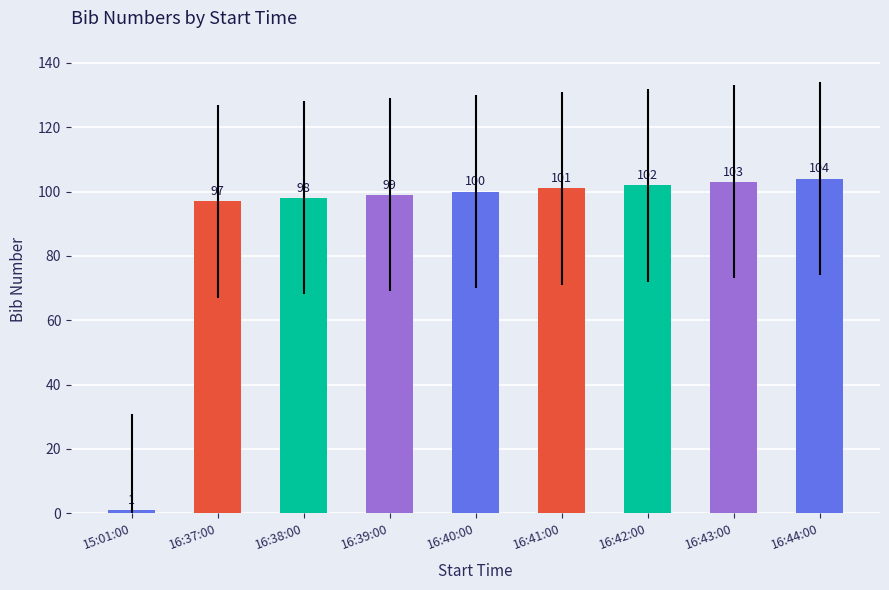

What is the sum of the values at 16:37:00 and 16:42:00?

199